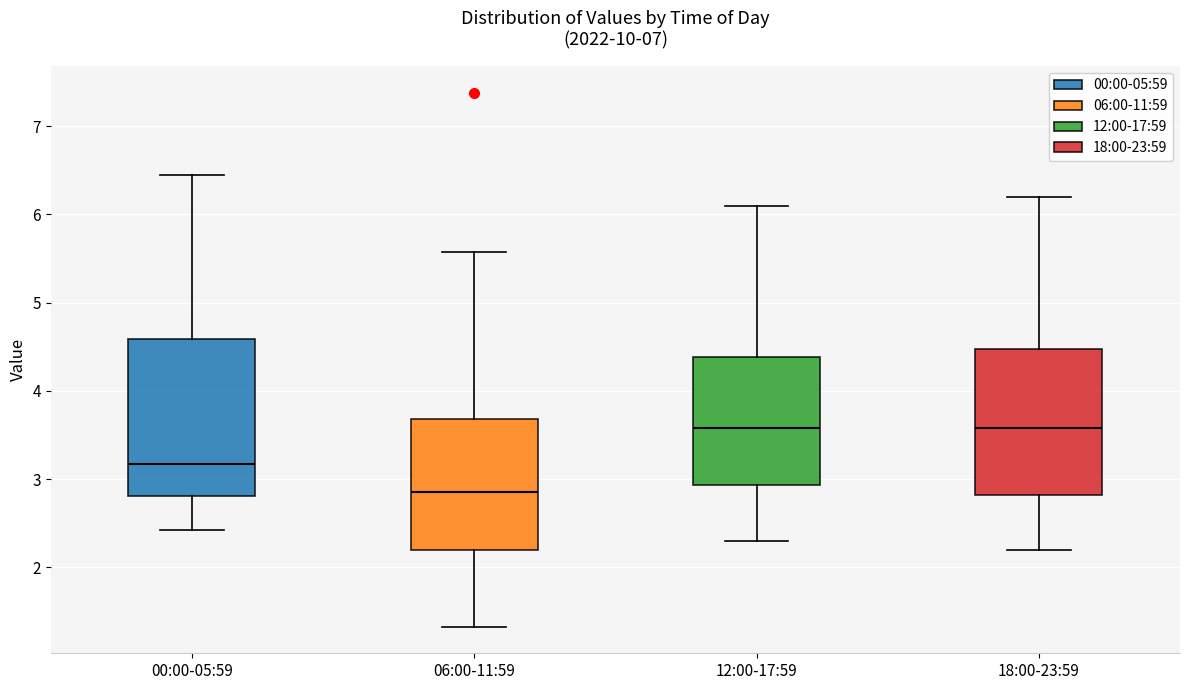

Reading left to right, transcribe this box plot: for each box, give where its median line is, the range the box spans, and where its two whiskers end, as read against the y-axis. The values are not printed on the chart, so give them approximately, as read against the axis.

00:00-05:59: median 3.2, box 2.8 to 4.6, whiskers 2.4 to 6.5
06:00-11:59: median 2.9, box 2.2 to 3.7, whiskers 1.3 to 5.6
12:00-17:59: median 3.6, box 2.9 to 4.4, whiskers 2.3 to 6.1
18:00-23:59: median 3.6, box 2.8 to 4.5, whiskers 2.2 to 6.2